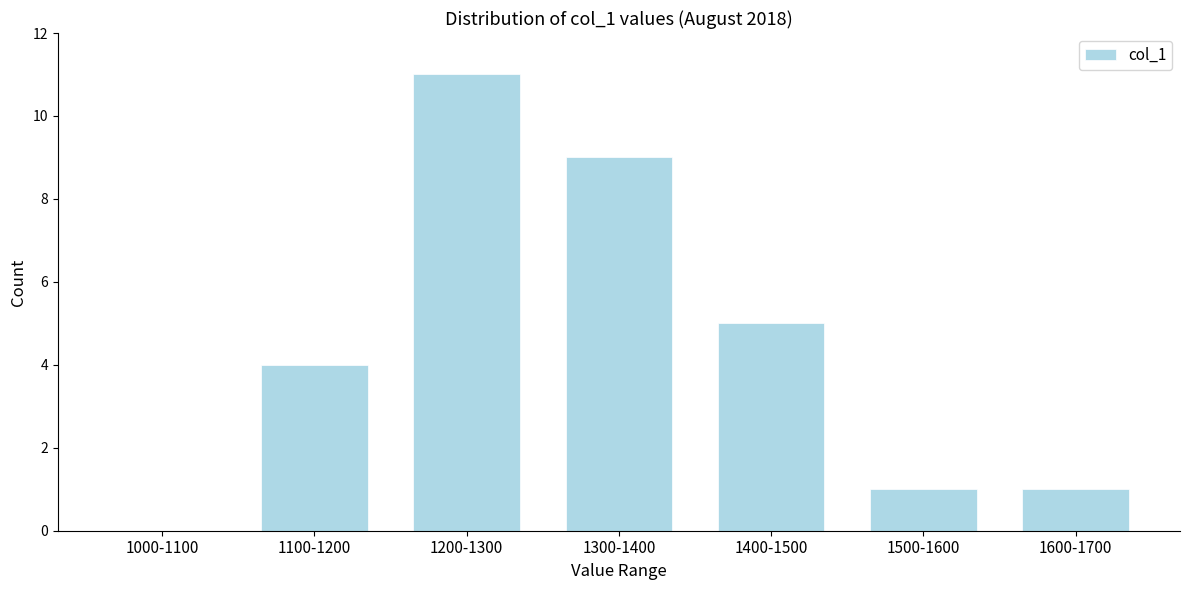

Reading left to right, list all the values displayed in this chart.

1000-1100=0	1100-1200=4	1200-1300=11	1300-1400=9	1400-1500=5	1500-1600=1	1600-1700=1